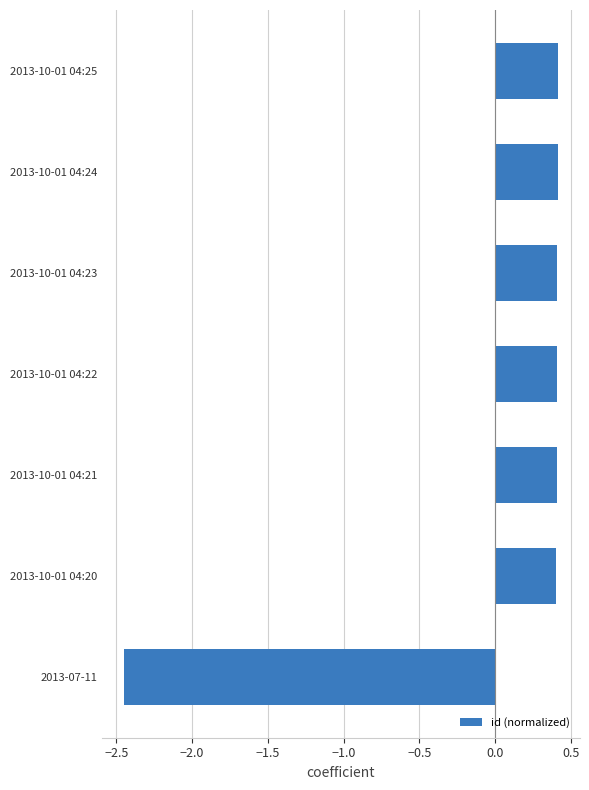

Count the values in the range 0 to 1.

6